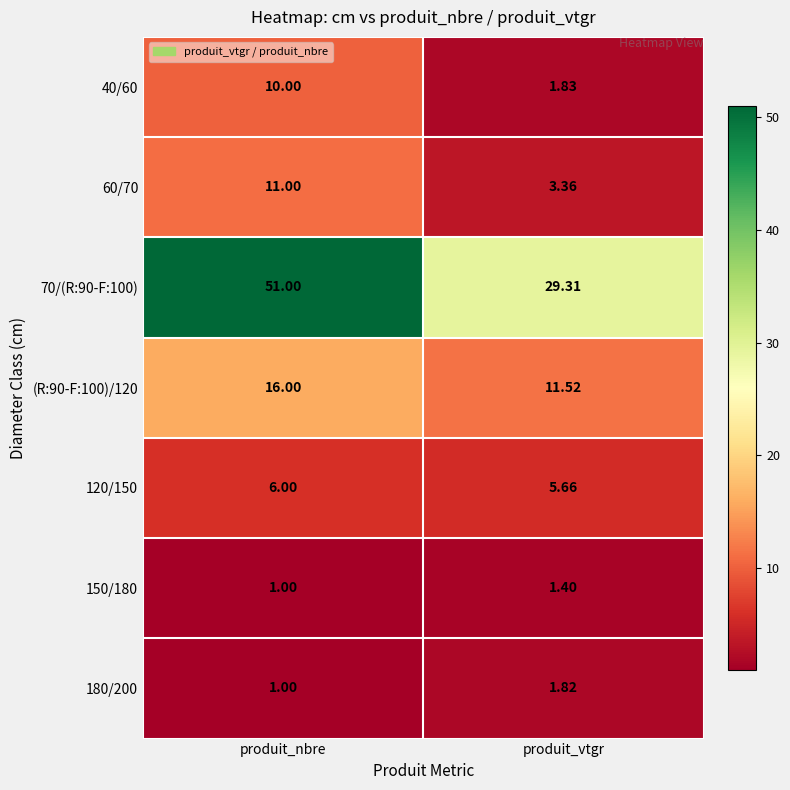

How many data points does each series have?

2